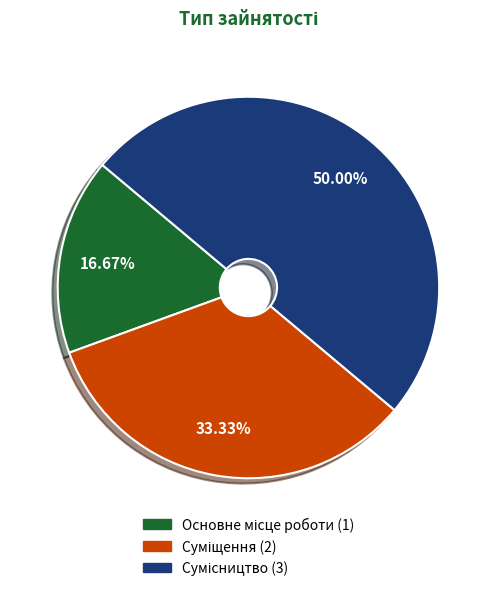

To the nearest percent, what is the combined percentage of Сумісництво and Основне місце роботи?

67%